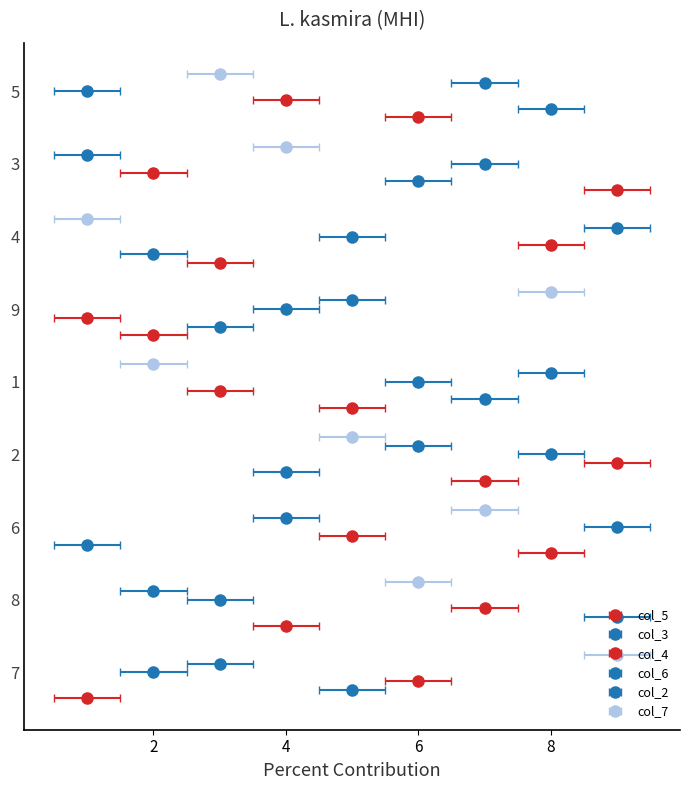

What is the value of the col_3 bar at the 3rd from the left?

1